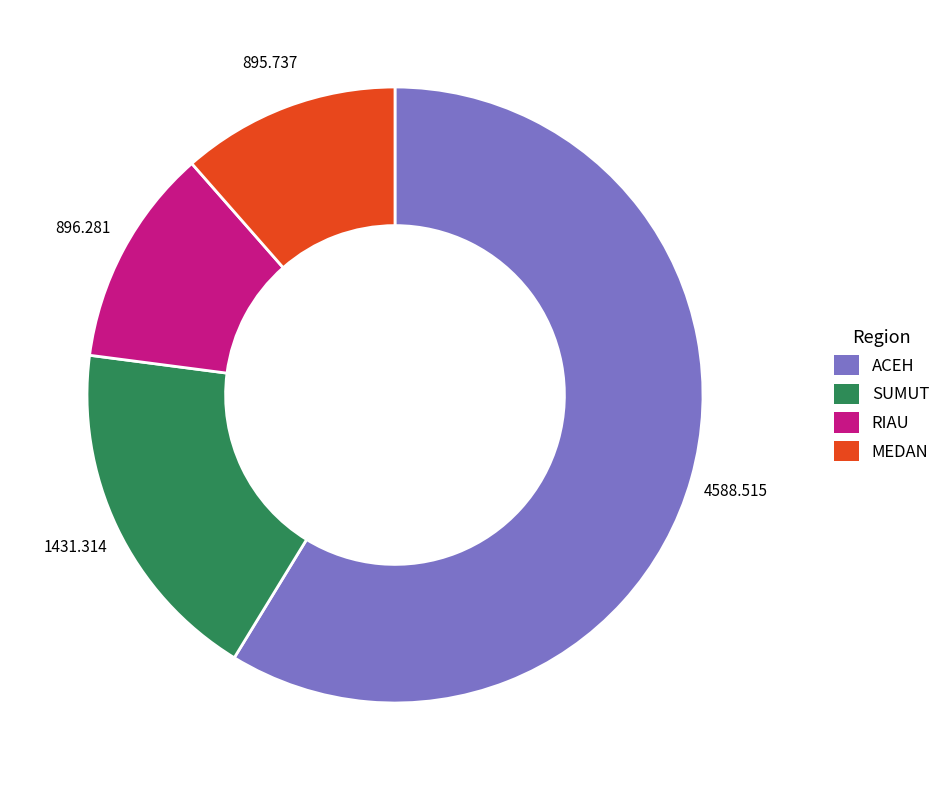

Which has a higher value, SUMUT or MEDAN?

SUMUT